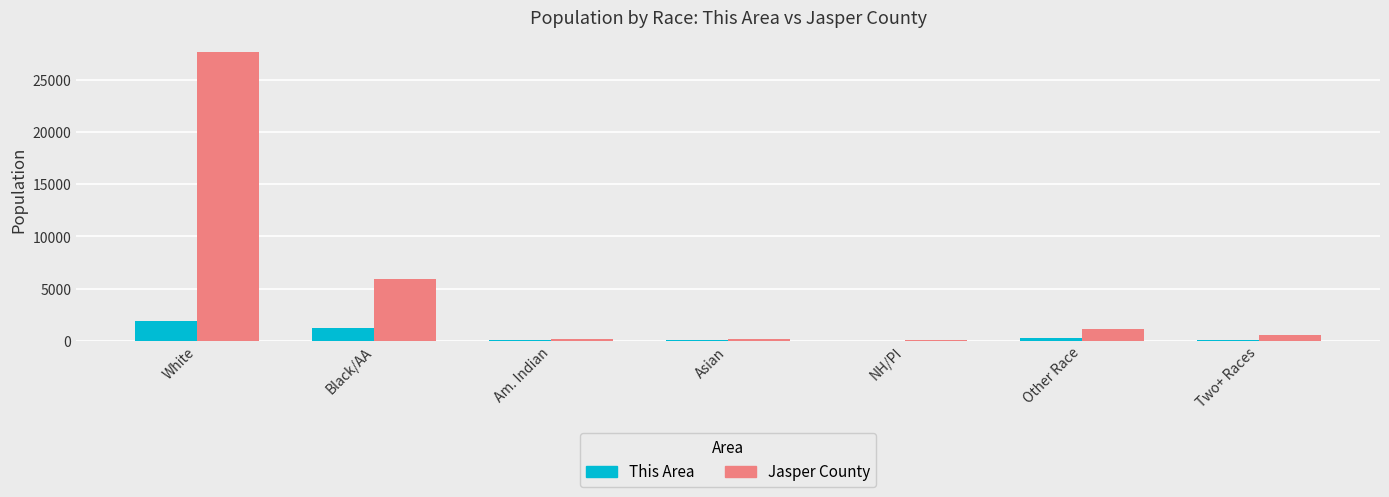

Where is Jasper County nearest to the value 13876?

Black/AA